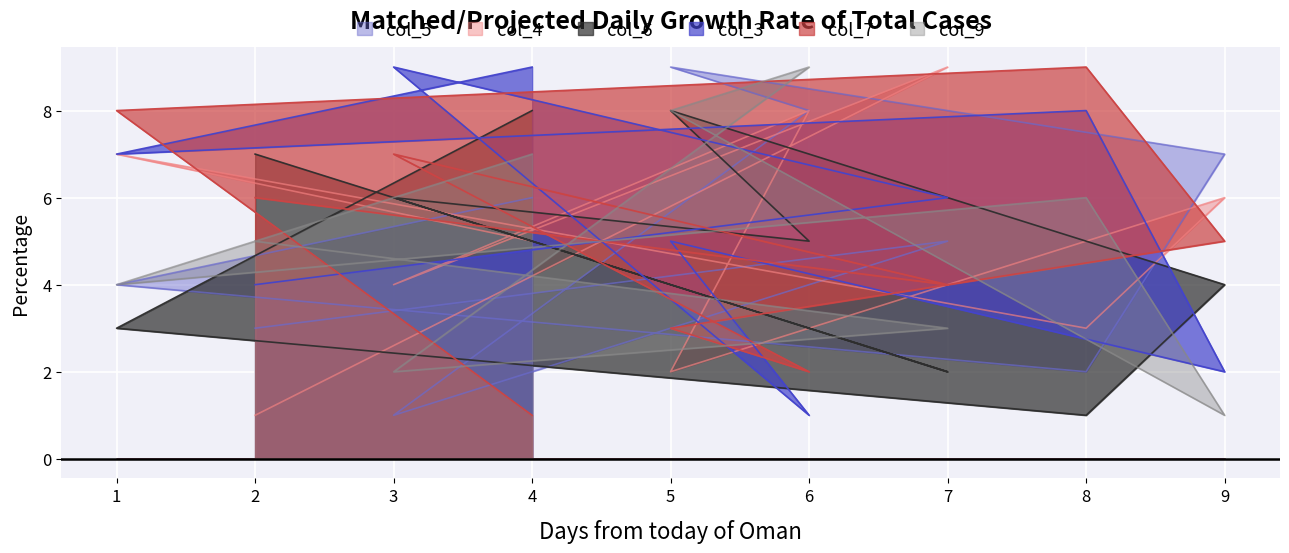

What is the difference between the maximum and minimum values in the col_4 series?

8